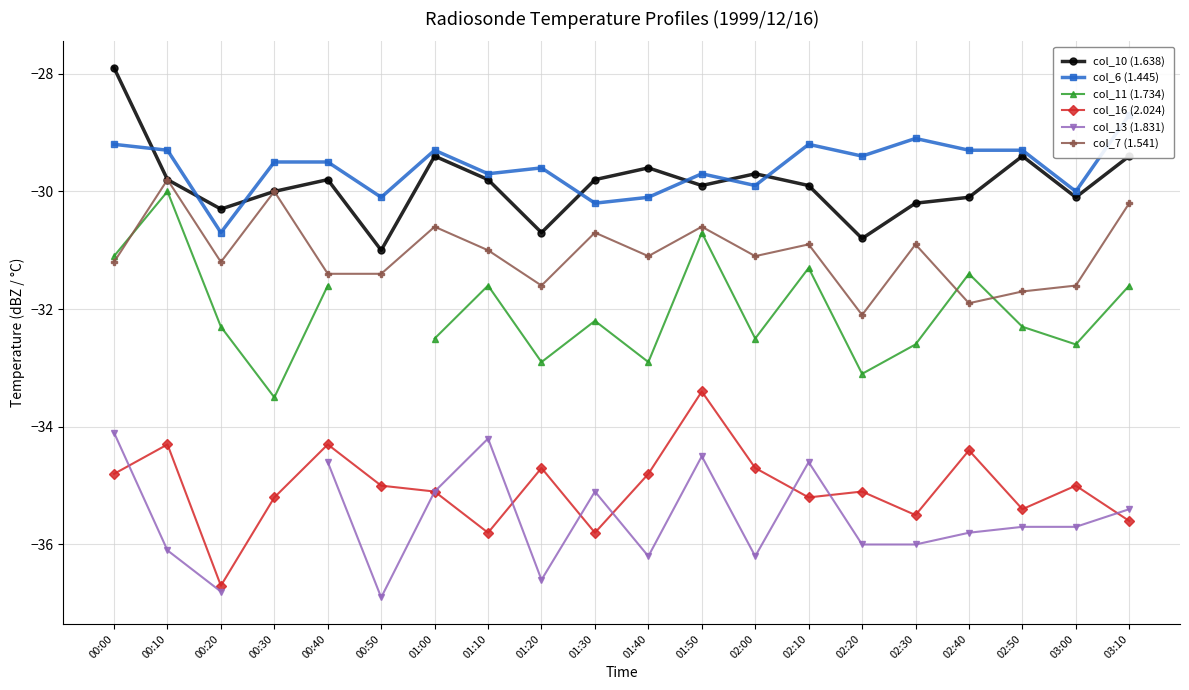

Is it true that col_7 (1.541) equals -31.1 at 01:40?

True